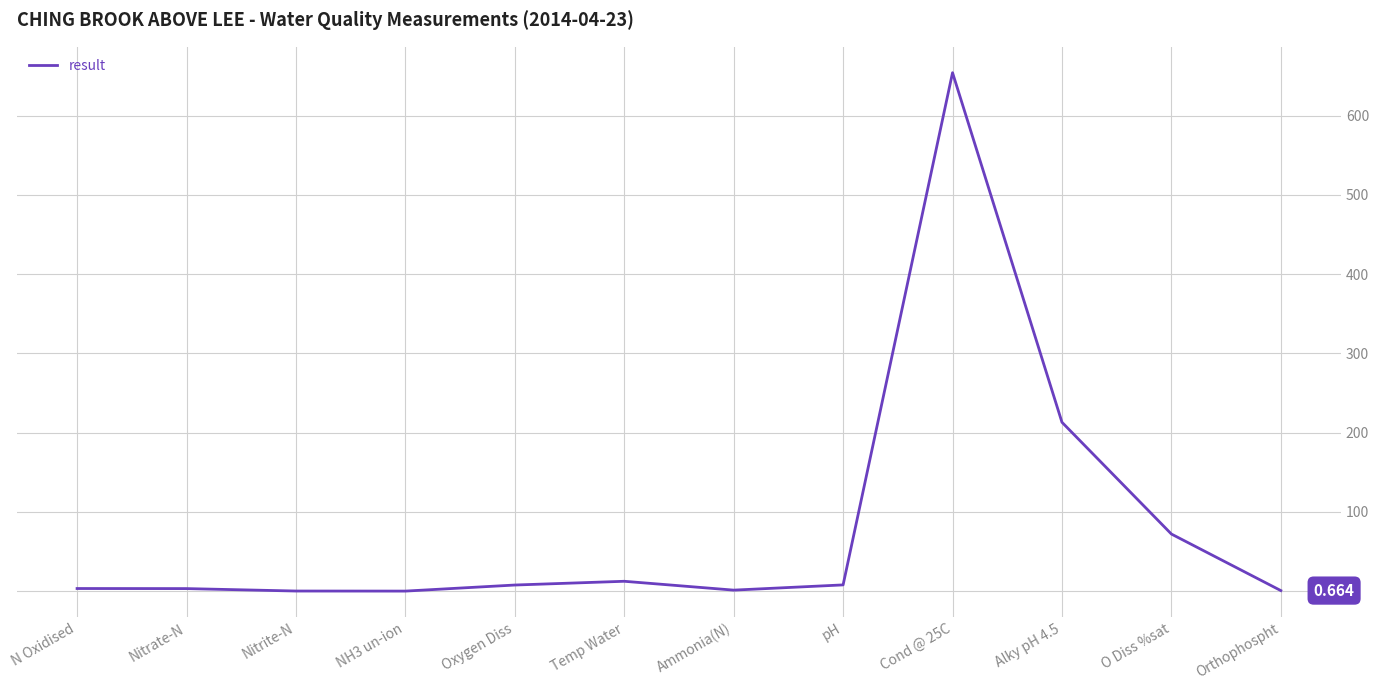

What is the value of the 12th point from the left?

0.7